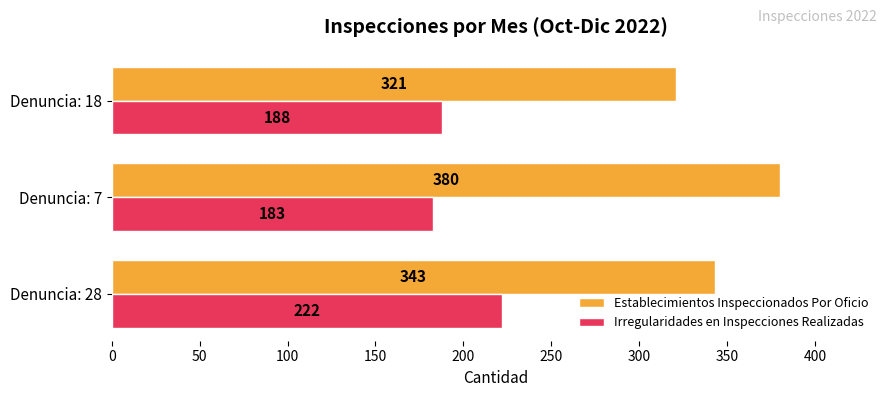

Which series has the widest spread of values?

Establecimientos Inspeccionados Por Oficio